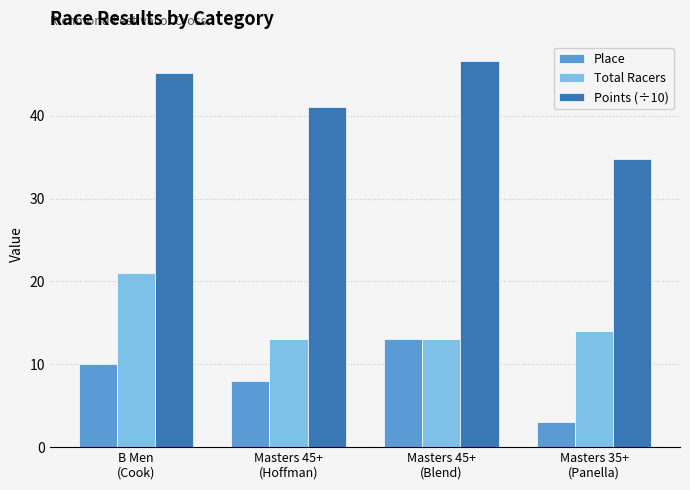

Are the bars horizontal?

No